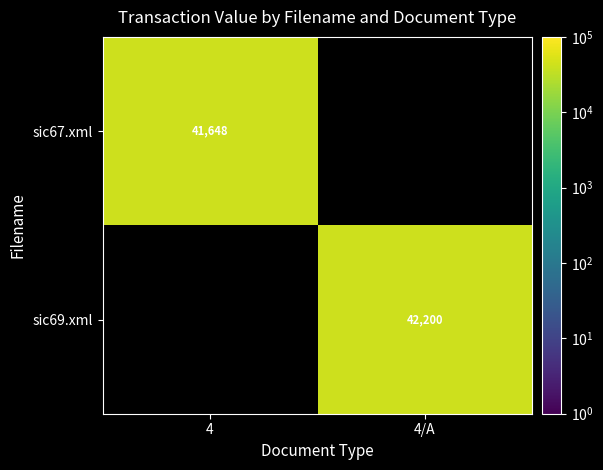

The value of sic69.xml at 4/A is 55281. True or false?

False